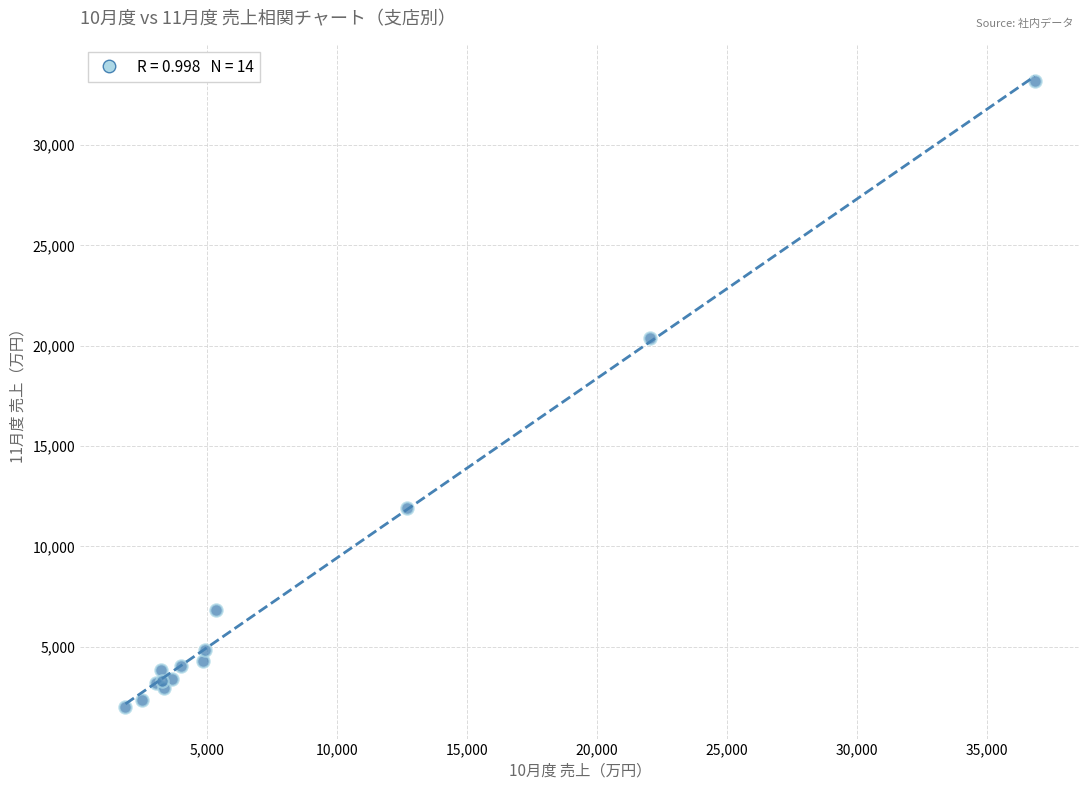

What Y value in the scatter plot is closest to 17597?

20391